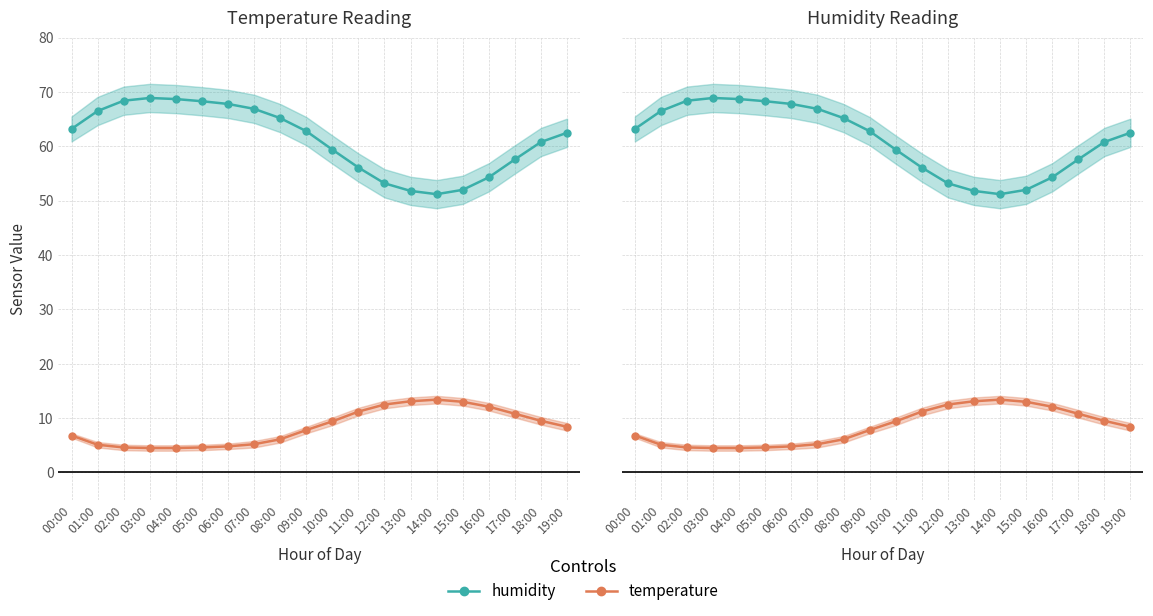

What position from the left is 18:00?

19